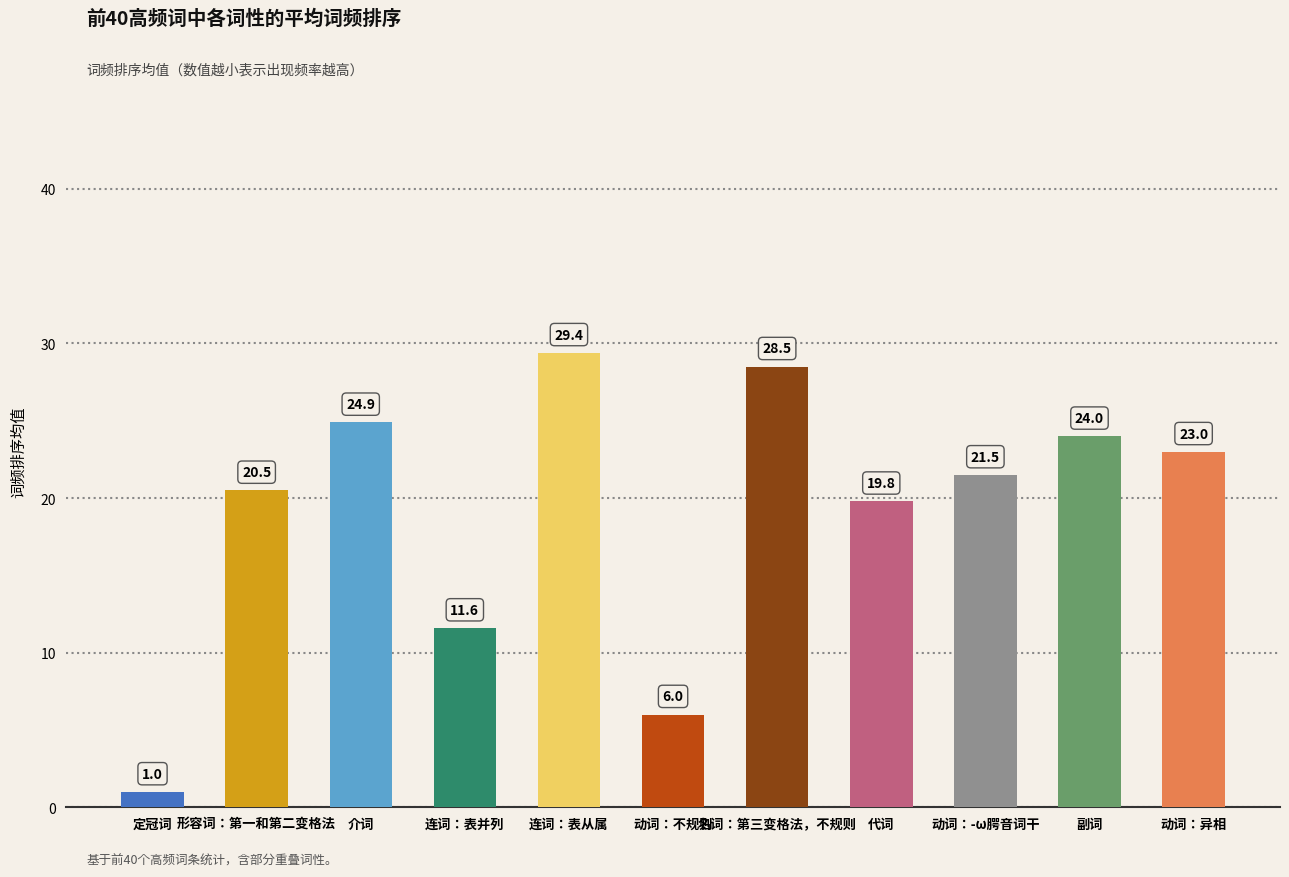

Count the number of values greater than 21.

6